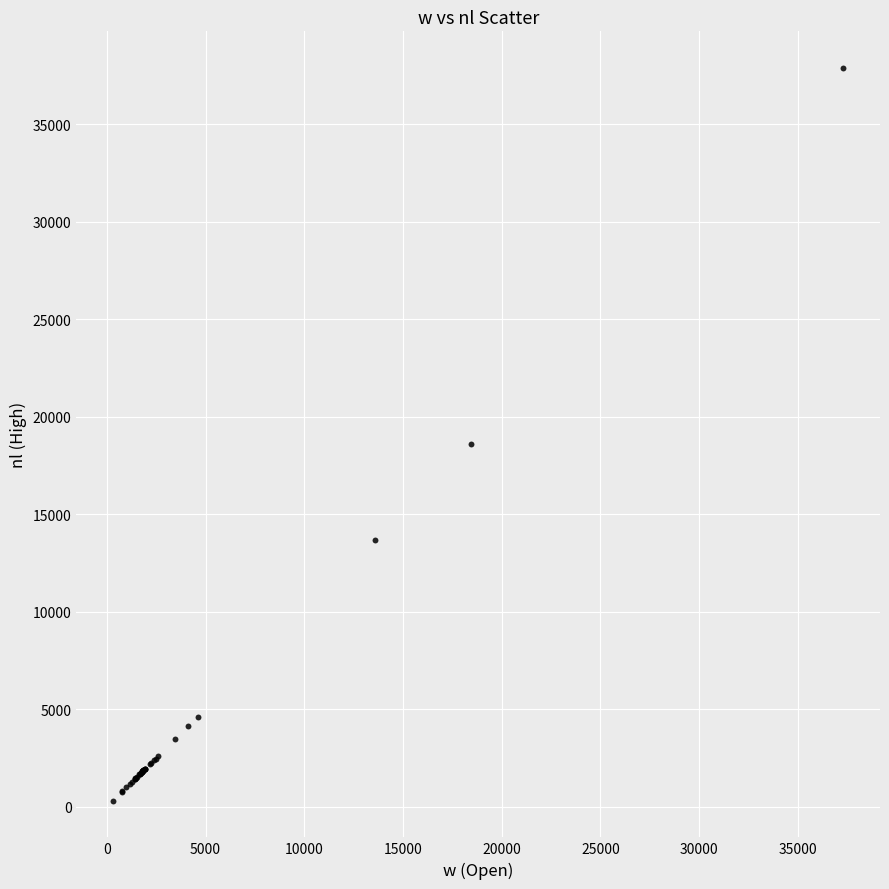

What Y value in the scatter plot is closest to 19096?

18579.1